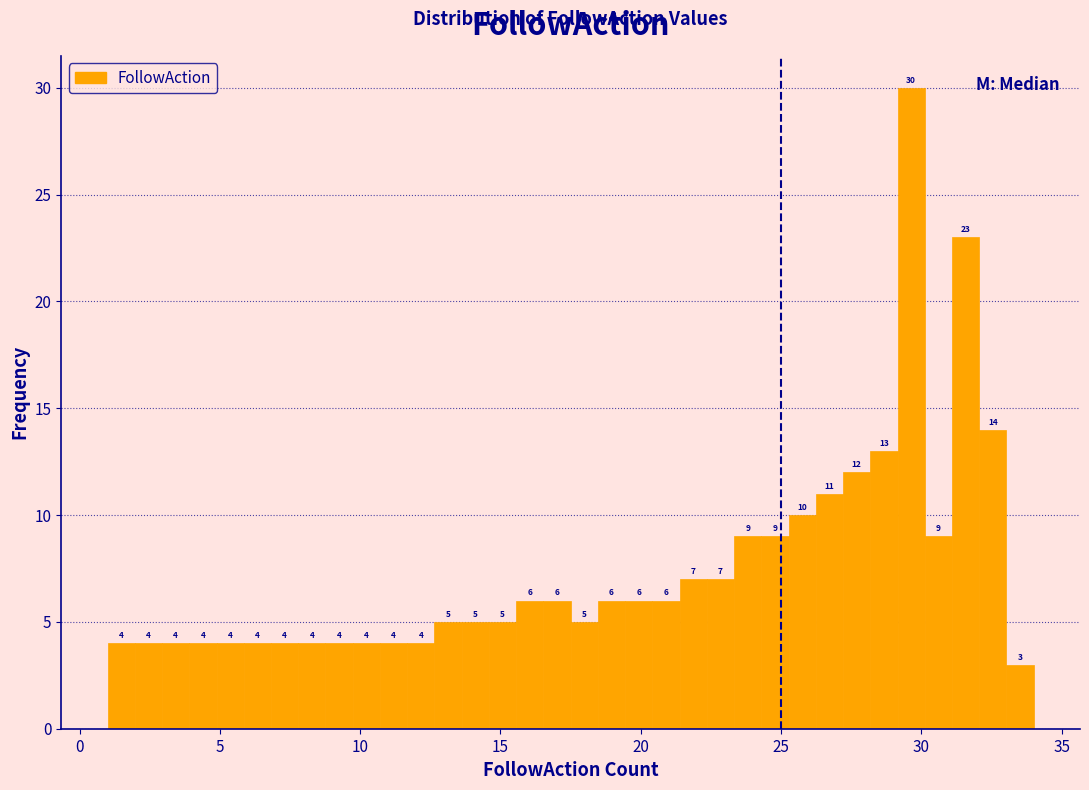

Read against the x-axis, roughly where is the centre of the tallest bar?

29.5